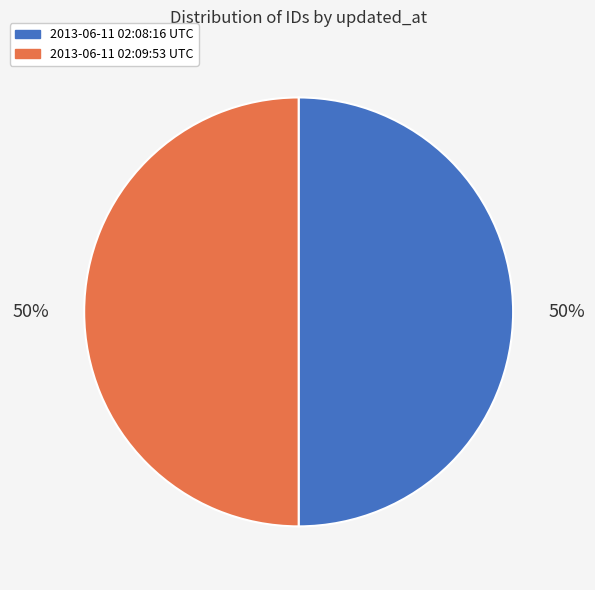

What is the ratio of the value at 2013-06-11 02:08:16 UTC to the value at 2013-06-11 02:09:53 UTC?

1.0